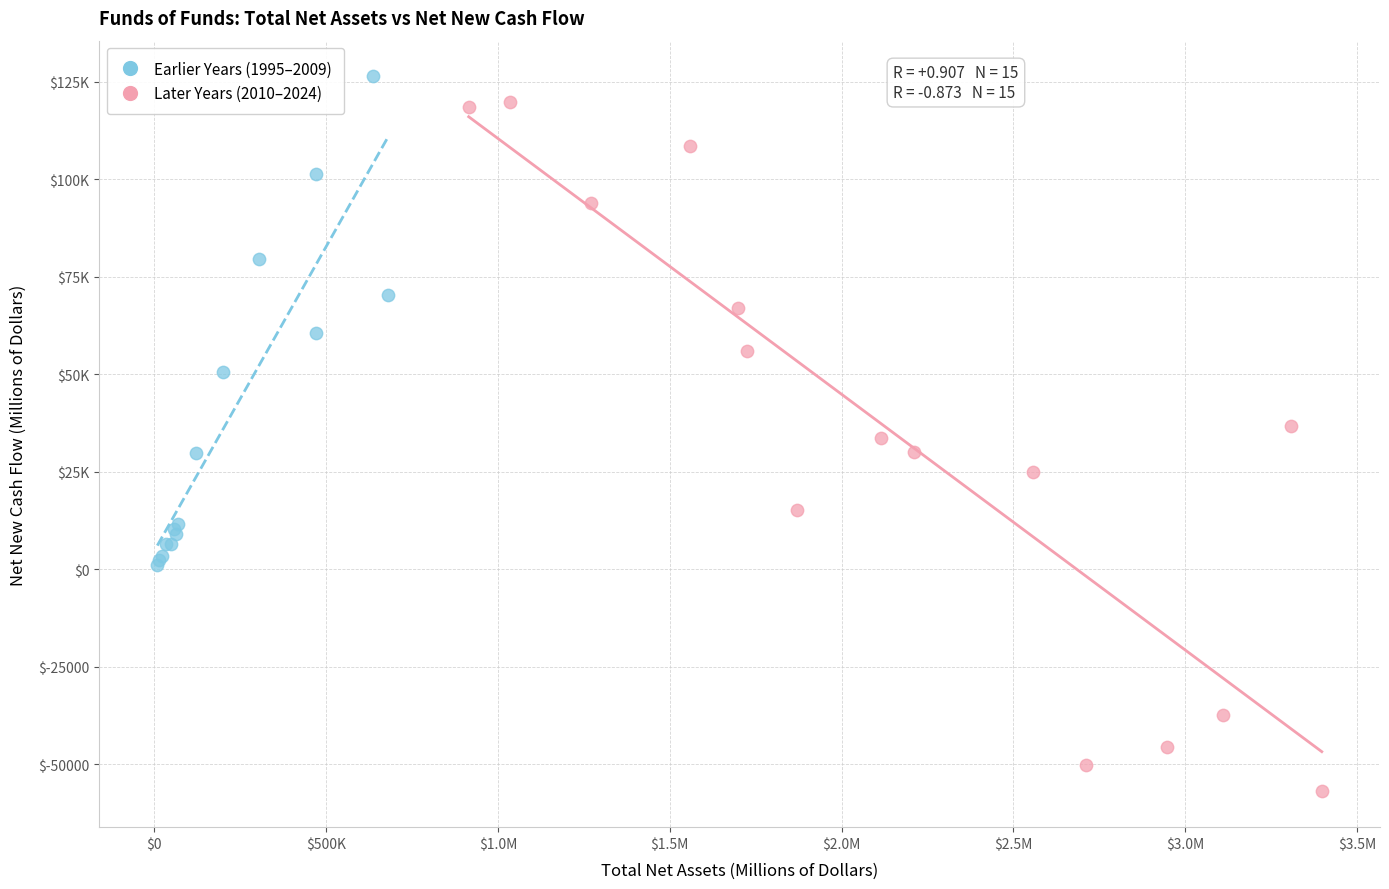

What are all the series names shown in the legend?

Earlier Years (1995–2009), Later Years (2010–2024)